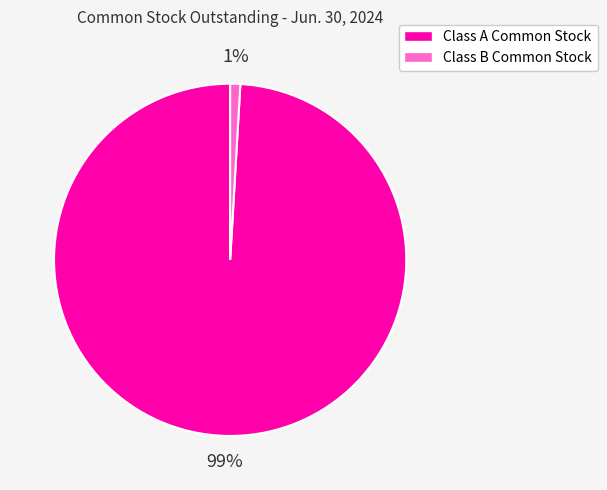

Which category accounts for the majority?

Class A Common Stock